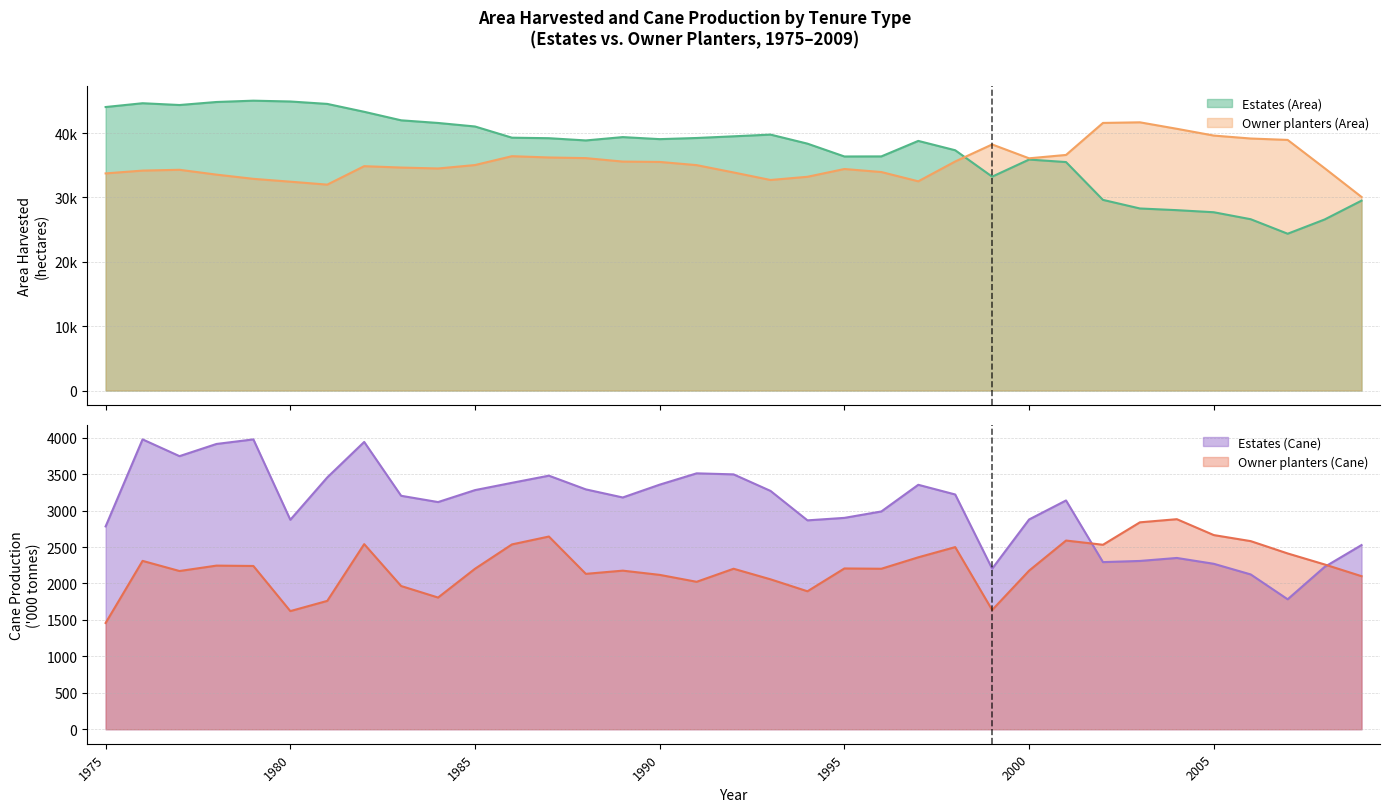

Reading right to left, list all the values displayed in this chart.

Estates (Area): 2009=29500	2008=26573	2007=24360	2006=26614	2005=27699	2004=28022	2003=28284	2002=29619	2001=35495	2000=35885	1999=33227	1998=37330	1997=38783	1996=36375	1995=36362	1994=38356	1993=39762	1992=39496	1991=39235	1990=39057	1989=39374	1988=38855	1987=39201	1986=39282	1985=41023	1984=41569	1983=41981	1982=43305	1981=44530	1980=44905	1979=45033	1978=44827	1977=44357	1976=44635	1975=44046
Owner planters (Area): 2009=30073	2008=34544	2007=38936	2006=39153	2005=39612	2004=40664	2003=41670	2002=41575	2001=36601	2000=36080	1999=38231	1998=35587	1997=32505	1996=33946	1995=34416	1994=33209	1993=32711	1992=33880	1991=35018	1990=35515	1989=35569	1988=36108	1987=36208	1986=36407	1985=35032	1984=34498	1983=34642	1982=34857	1981=31990	1980=32446	1979=32889	1978=33543	1977=34296	1976=34169	1975=33733
Estates (Cane): 2009=2527	2008=2227	2007=1783	2006=2124	2005=2270	2004=2350	2003=2309	2002=2293	2001=3139	2000=2878	1999=2203	1998=3221	1997=3354	1996=2988	1995=2900	1994=2866	1993=3270	1992=3497	1991=3511	1990=3356	1989=3180	1988=3291	1987=3479	1986=3381	1985=3281	1984=3117	1983=3203	1982=3942	1981=3455	1980=2874	1979=3977	1978=3914	1977=3747	1976=3977	1975=2783
Owner planters (Cane): 2009=2100	2008=2261	2007=2412	2006=2581	2005=2664	2004=2882	2003=2839	2002=2531	2001=2589	2000=2176	1999=1636	1998=2499	1997=2359	1996=2202	1995=2206	1994=1893	1993=2057	1992=2202	1991=2023	1990=2118	1989=2176	1988=2132	1987=2644	1986=2536	1985=2202	1984=1807	1983=1965	1982=2540	1981=1761	1980=1621	1979=2240	1978=2245	1977=2171	1976=2310	1975=1458